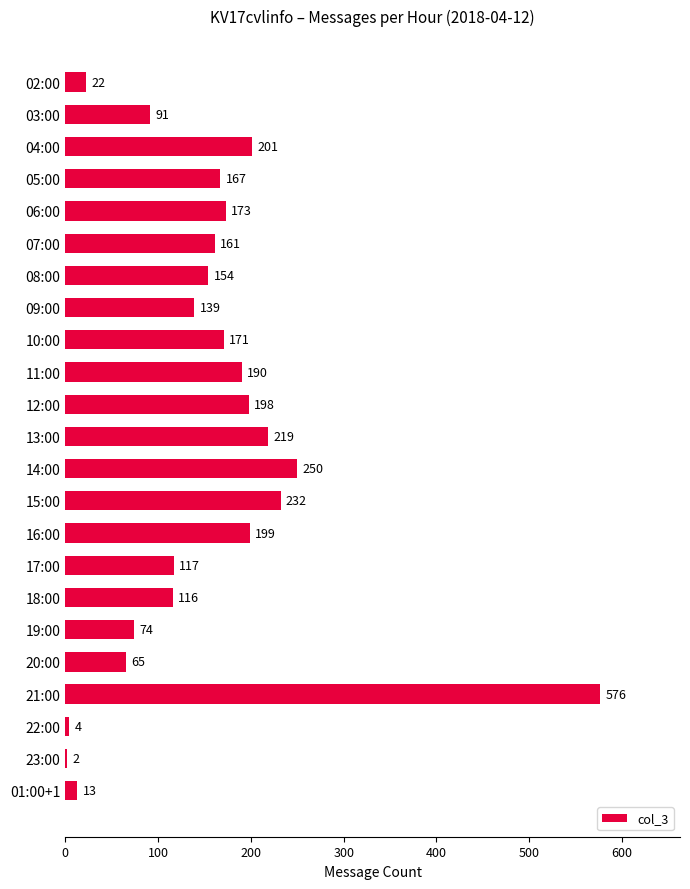

Reading top to bottom, transcribe all the data shown in this chart.

02:00=22	03:00=91	04:00=201	05:00=167	06:00=173	07:00=161	08:00=154	09:00=139	10:00=171	11:00=190	12:00=198	13:00=219	14:00=250	15:00=232	16:00=199	17:00=117	18:00=116	19:00=74	20:00=65	21:00=576	22:00=4	23:00=2	01:00+1=13